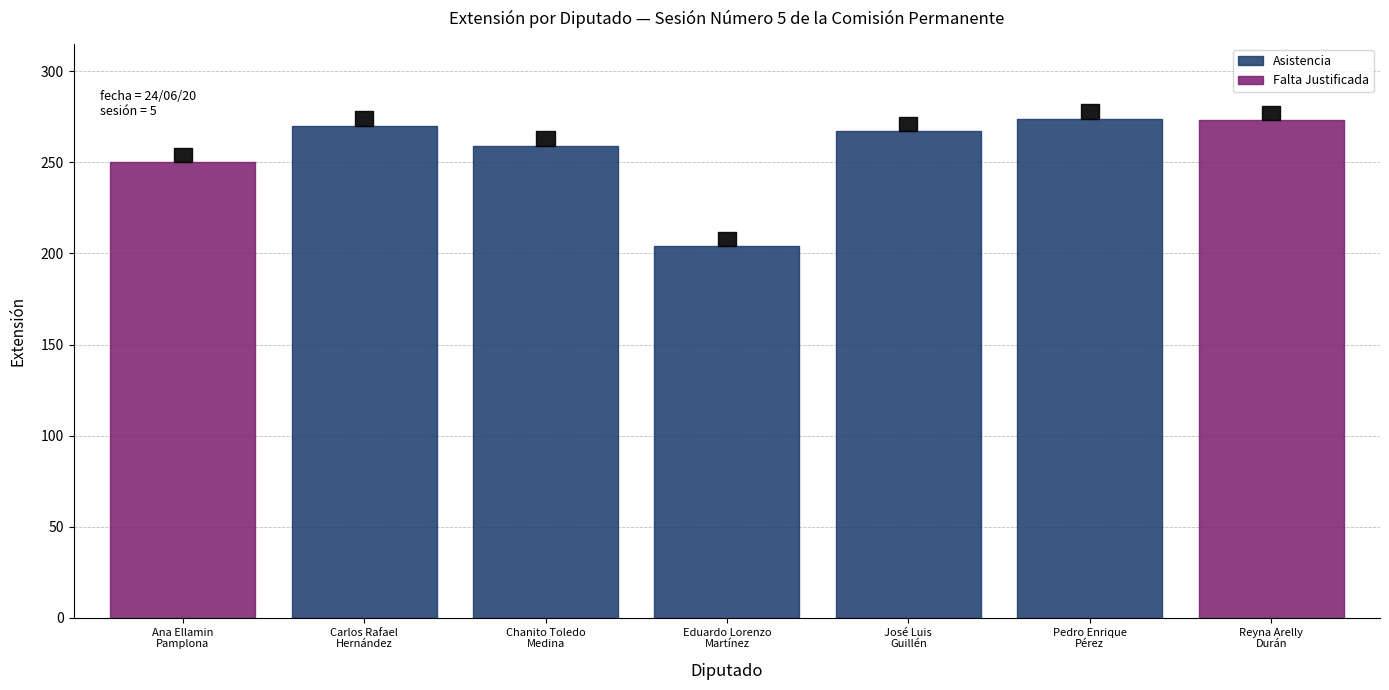

The chart shows a value of 156 at Ana Ellamin
Pamplona. True or false?

False